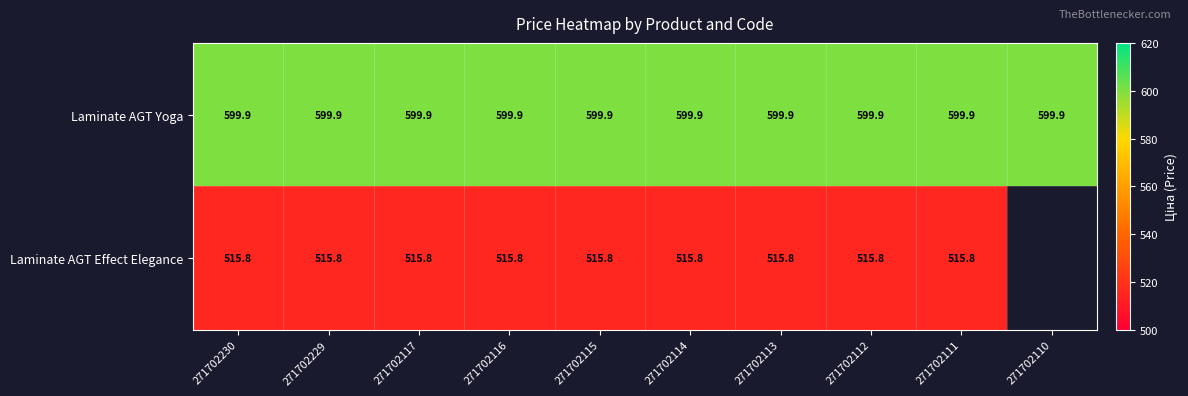

What is the difference between the highest and lowest values at 271702111?

84.1